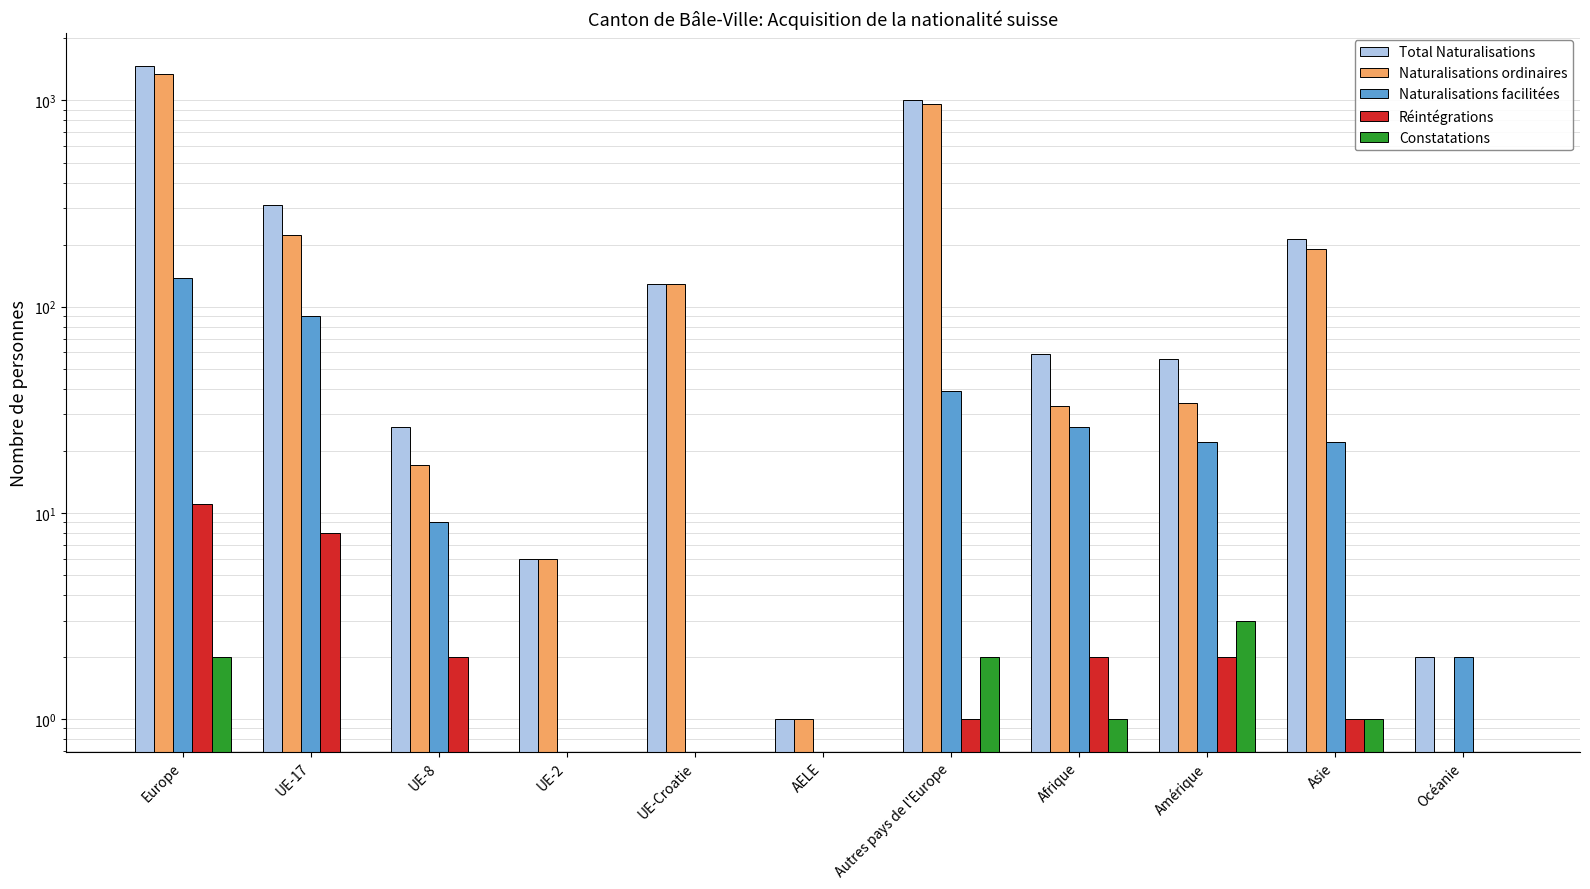

What is the label of the 3rd bar from the left?

UE-8